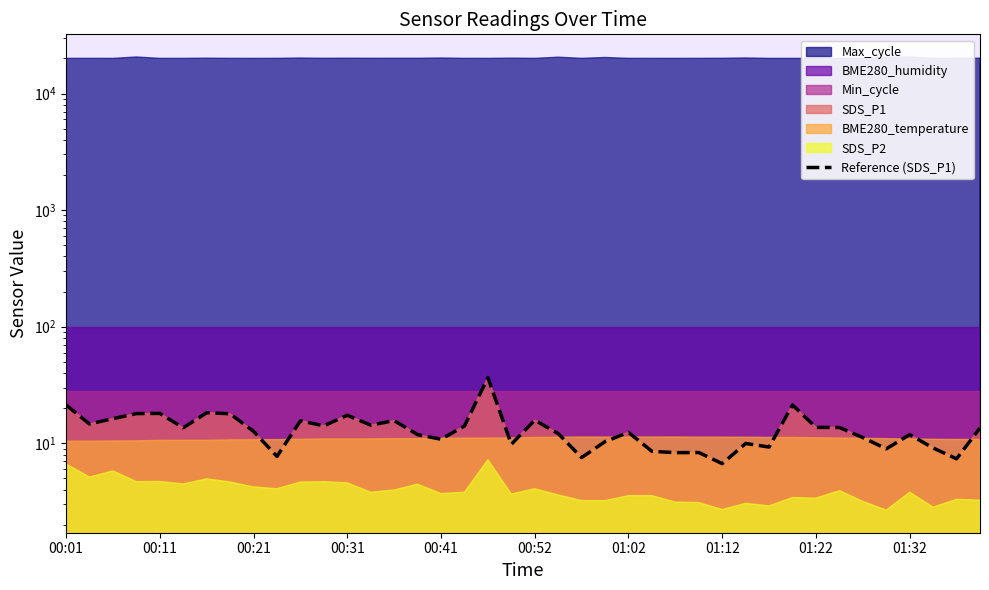

At which label is the value closest to 21?

00:01